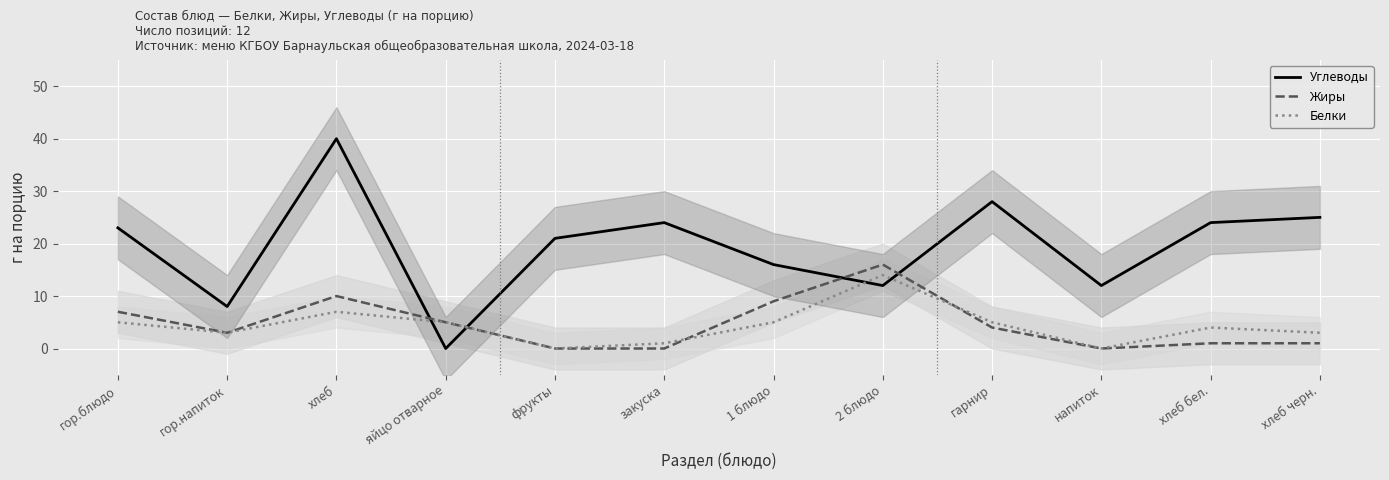

How many positive values does the Жиры series have?

9